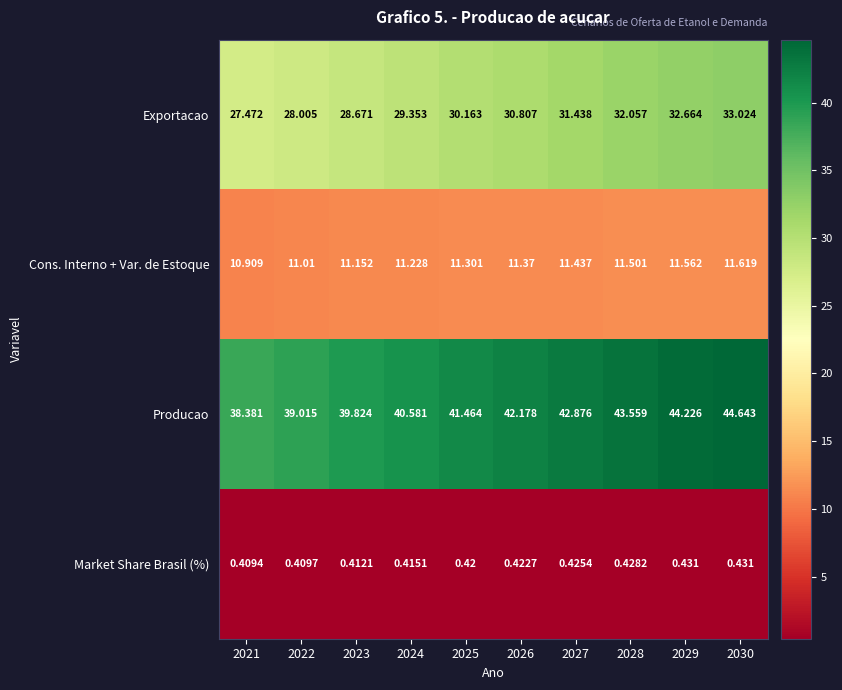

List the series in order of their peak value, highest first.

Producao, Exportacao, Cons. Interno + Var. de Estoque, Market Share Brasil (%)